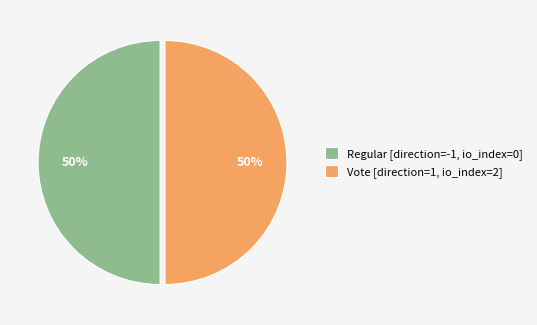

The Vote [direction=1, io_index=2] slice represents 50% of the pie. True or false?

True